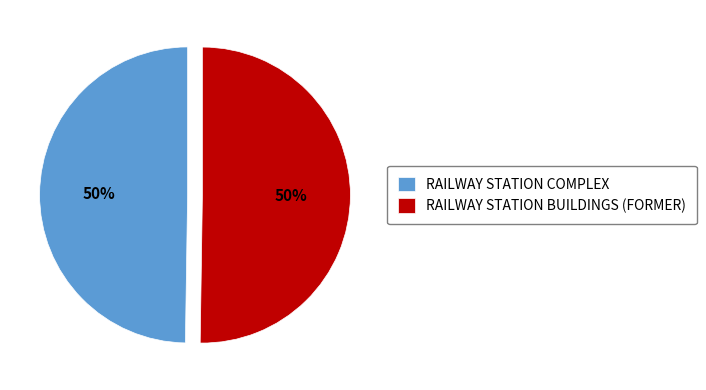

To the nearest percent, what is the average slice percentage?

50%